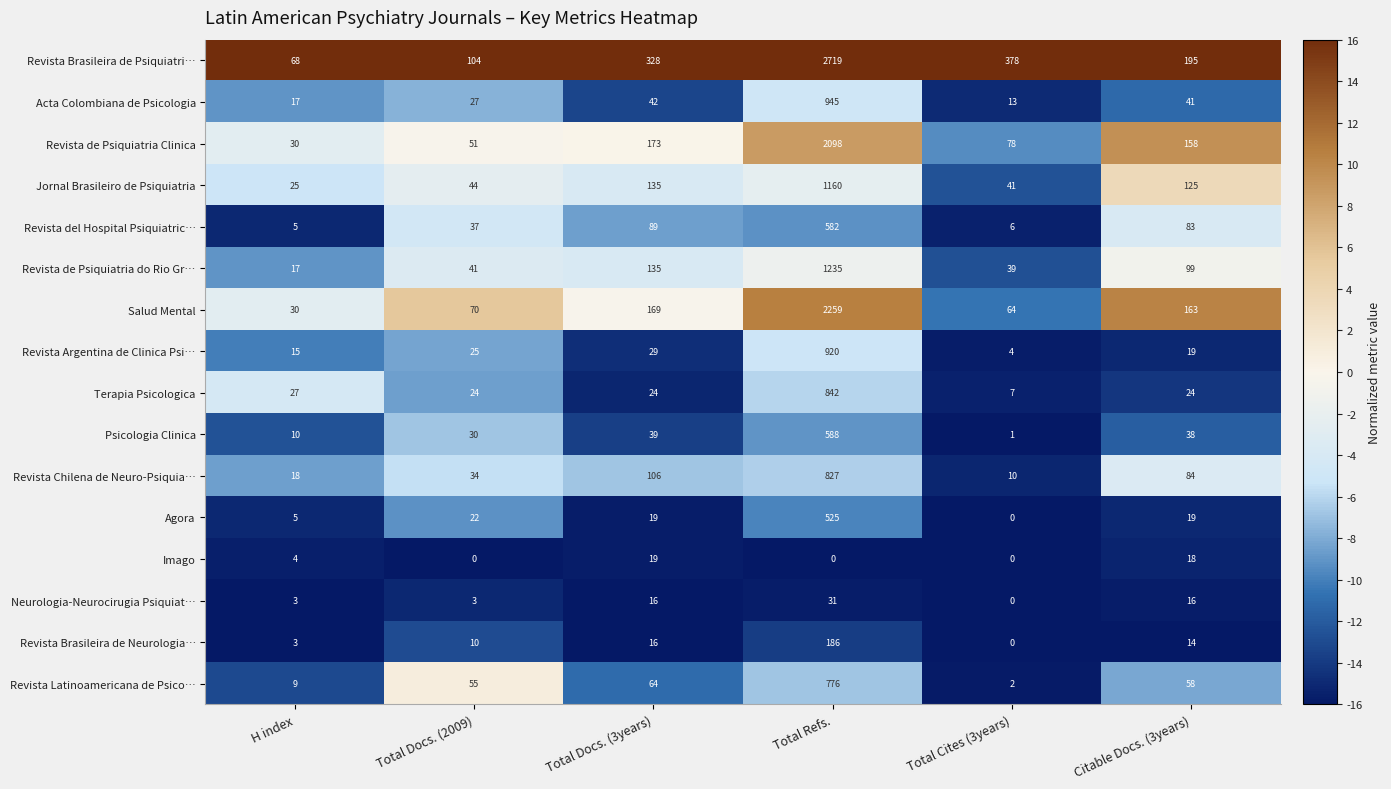

What is the difference between the maximum and minimum values in the Psicologia Clinica series?

587